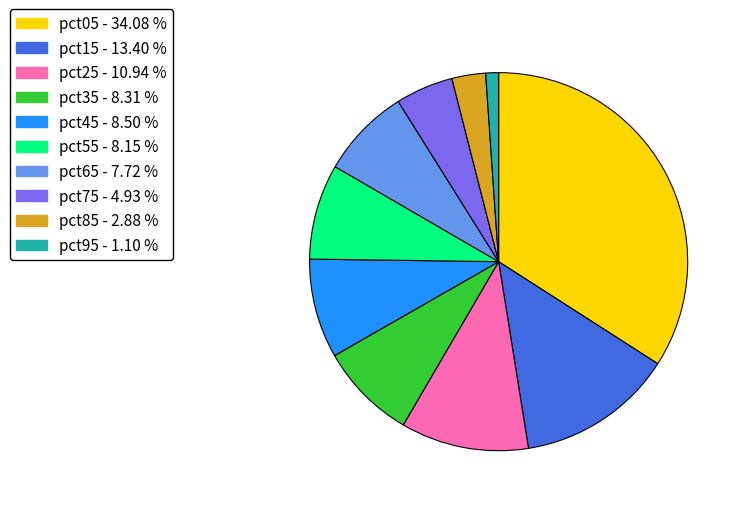

Is there any slice that represents more than half of the pie?

No